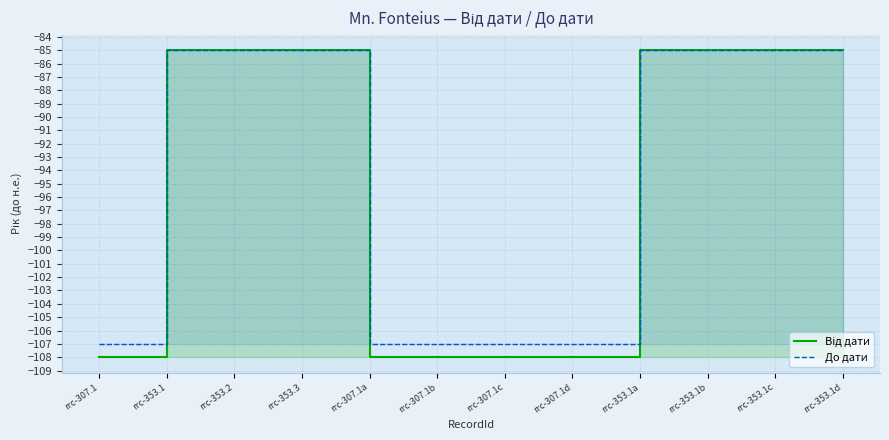

What is the sum of the До дати values at rrc-353.2 and rrc-307.1?

-192